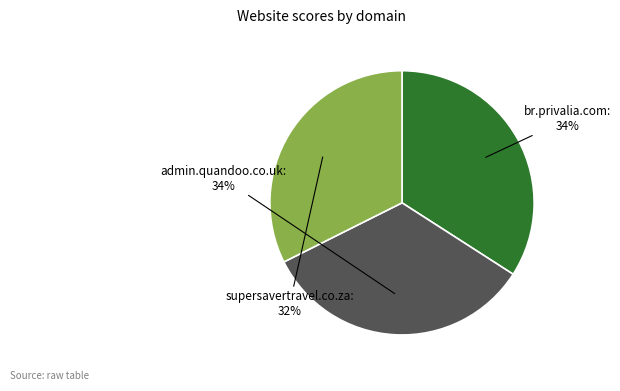

To the nearest percent, what is the average slice percentage?

33%